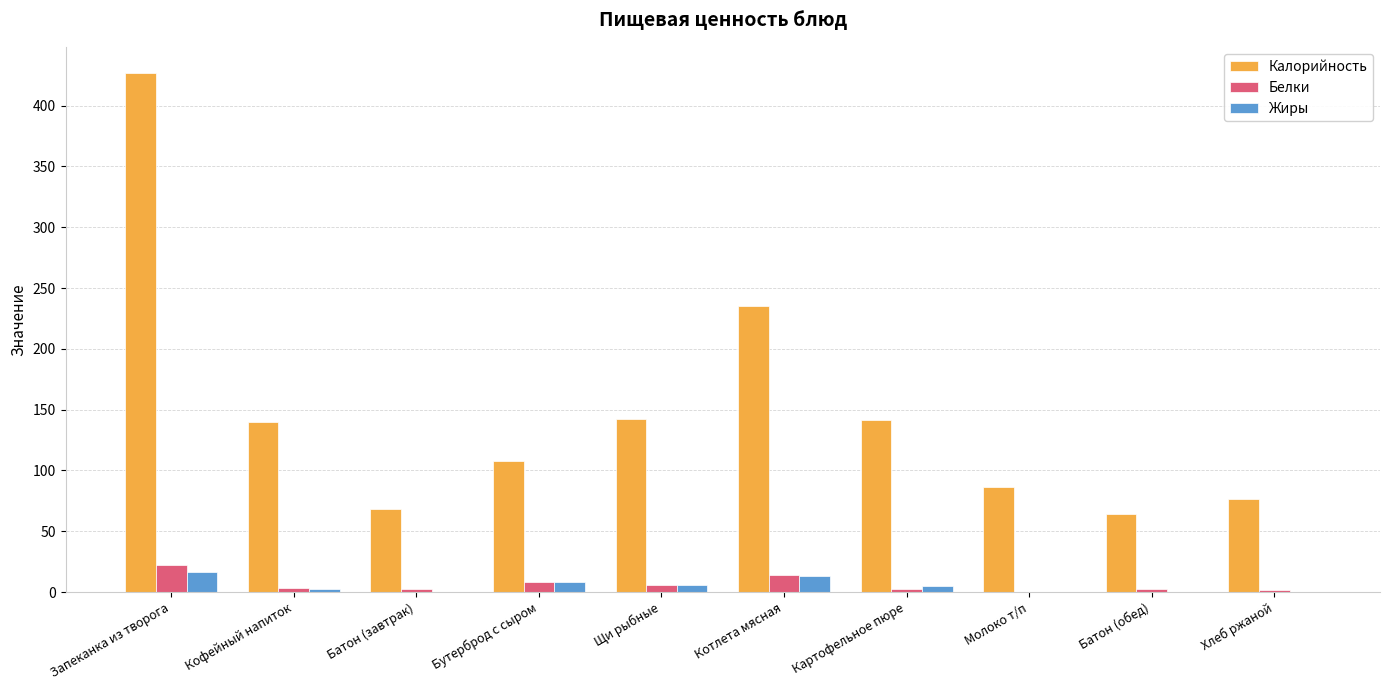

What is the sum of all Калорийность values?

1488.7